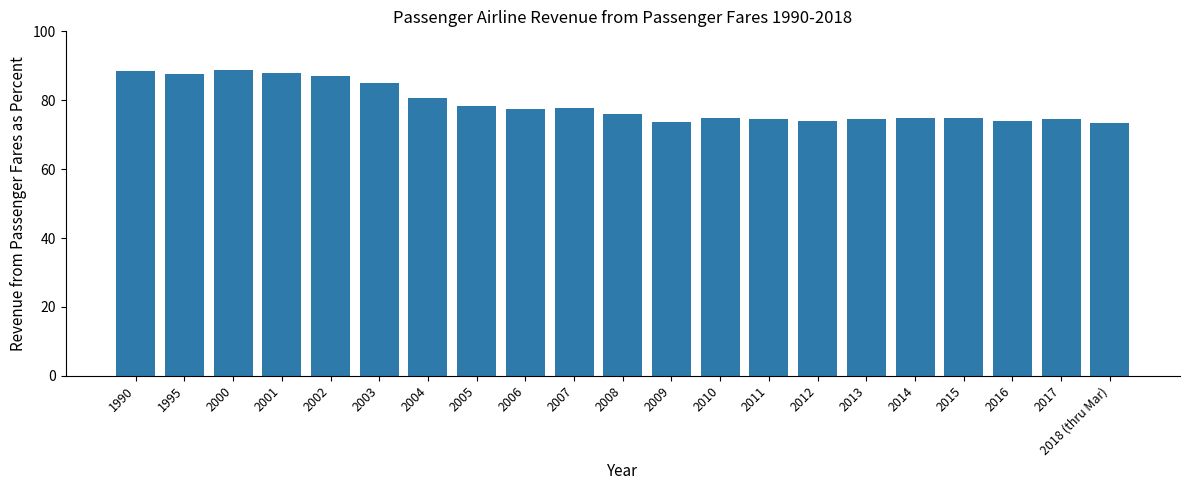

What is the label of the 12th bar from the right?

2007